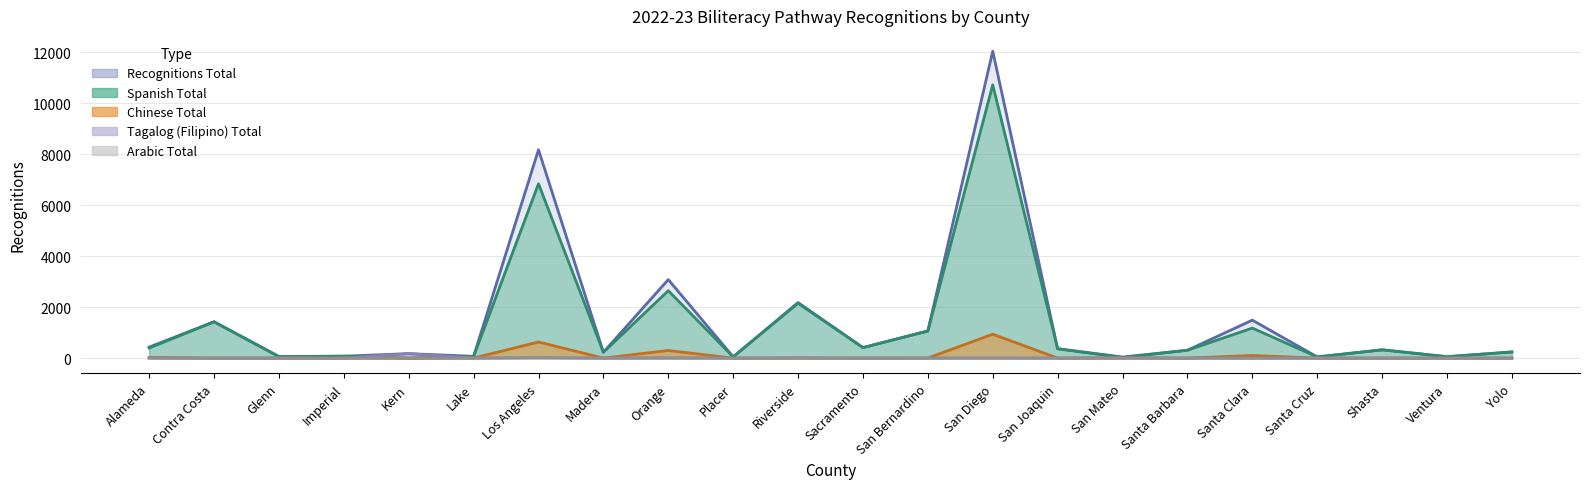

How many data points in Spanish Total are above 325?

10